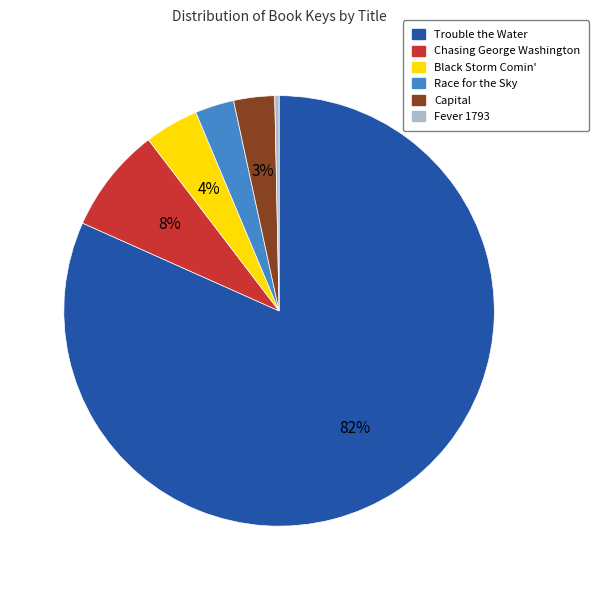

Approximately how many times larger is the value at Chasing George Washington compared to Fever 1793?

24.7